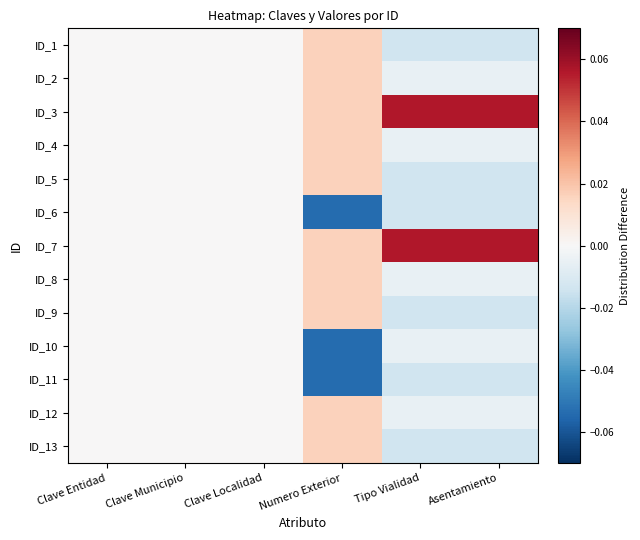

Count the number of data series in this chart.

13